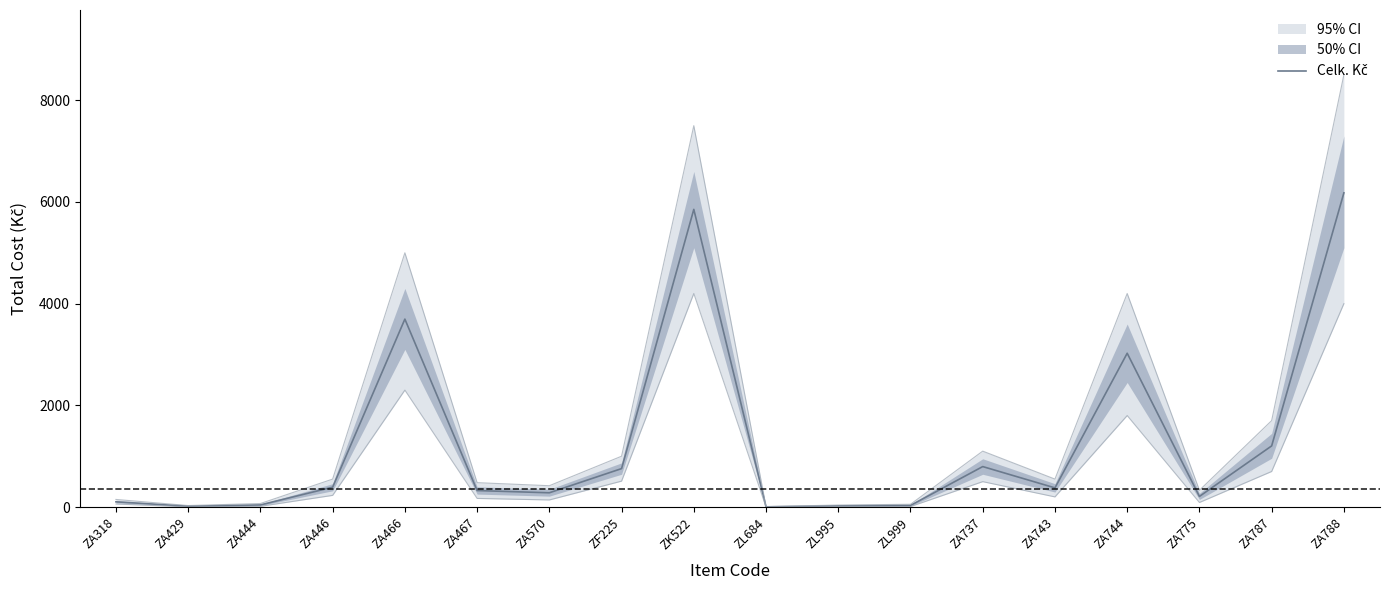

Rank the categories by value from highest to lowest.

ZA788, ZK522, ZA466, ZA744, ZA787, ZA737, ZF225, ZA446, ZA743, ZA467, ZA570, ZA775, ZA318, ZA444, ZL999, ZL995, ZA429, ZL684